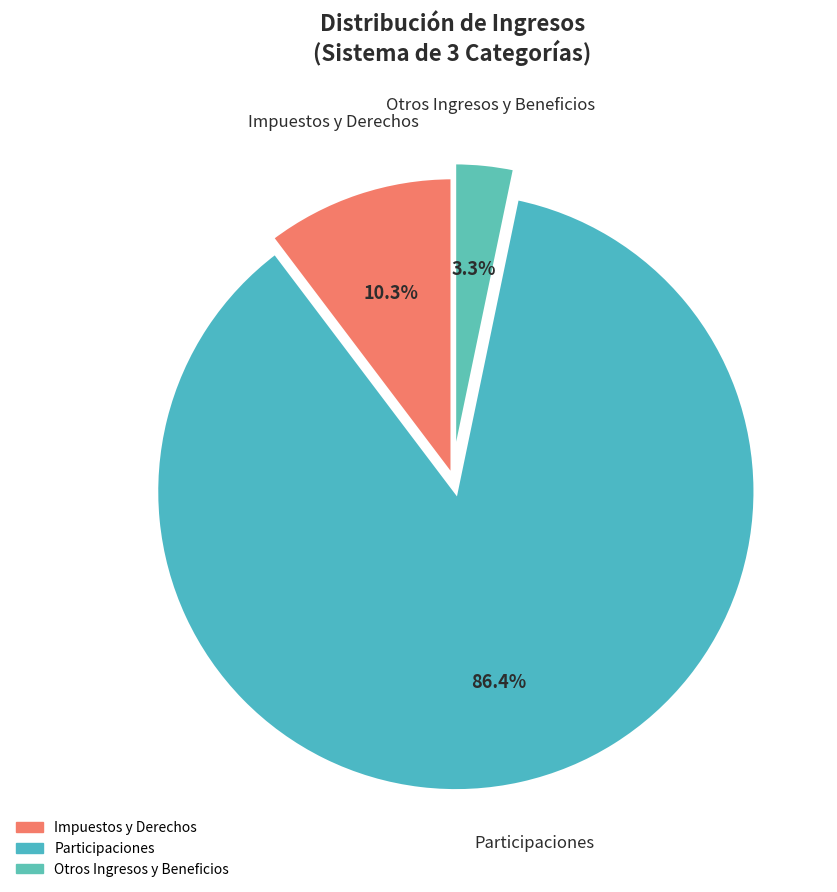

To the nearest percent, what is the difference between the largest and smallest slice percentages?

83%